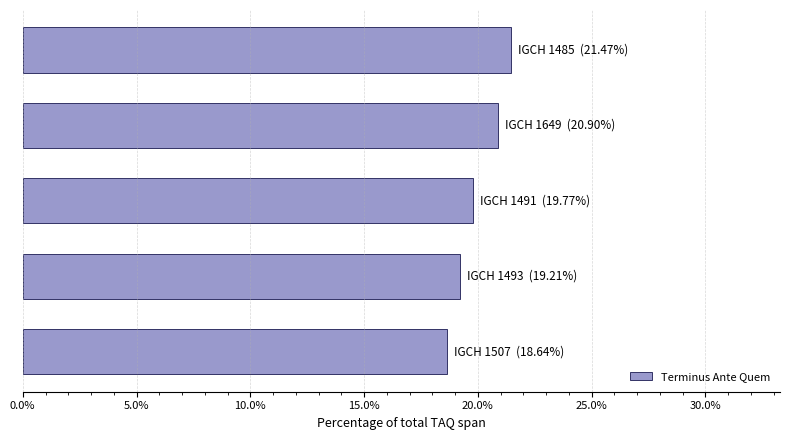

What is the maximum value shown in the chart?

21.5